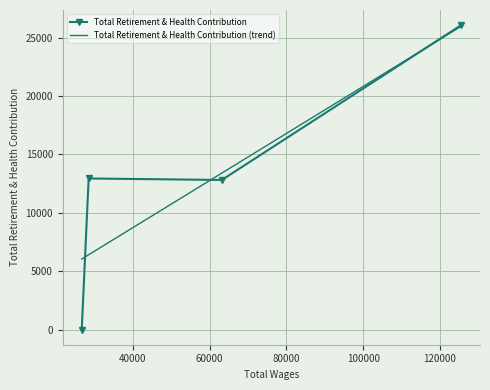

Which series has the largest range (max minus min)?

Total Retirement & Health Contribution